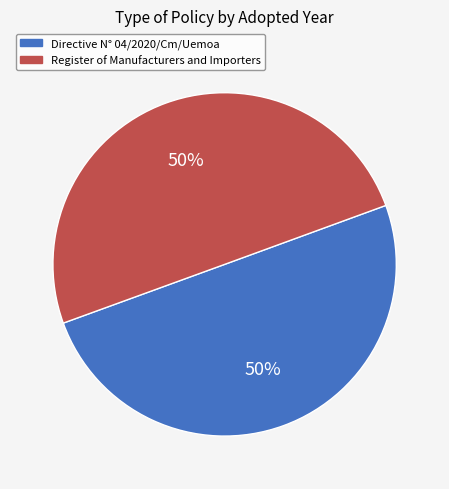

Is it true that Directive N° 04/2020/Cm/Uemoa is 43% of the pie?

False